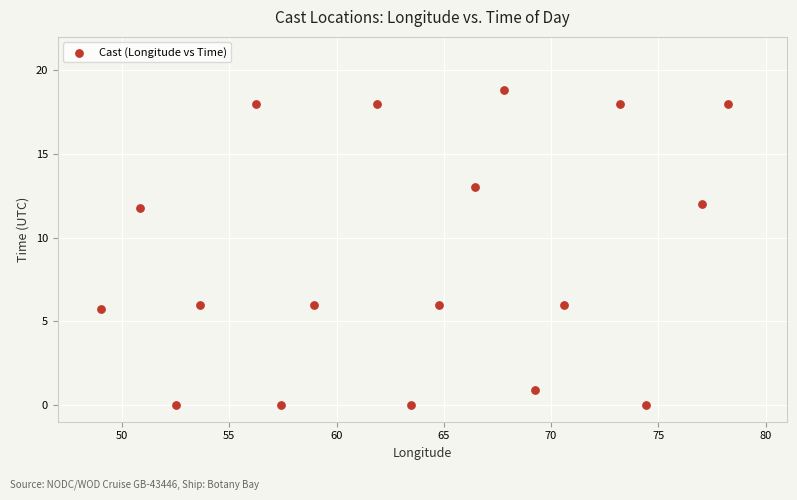

What is the range of Y values (max minus min)?

18.8